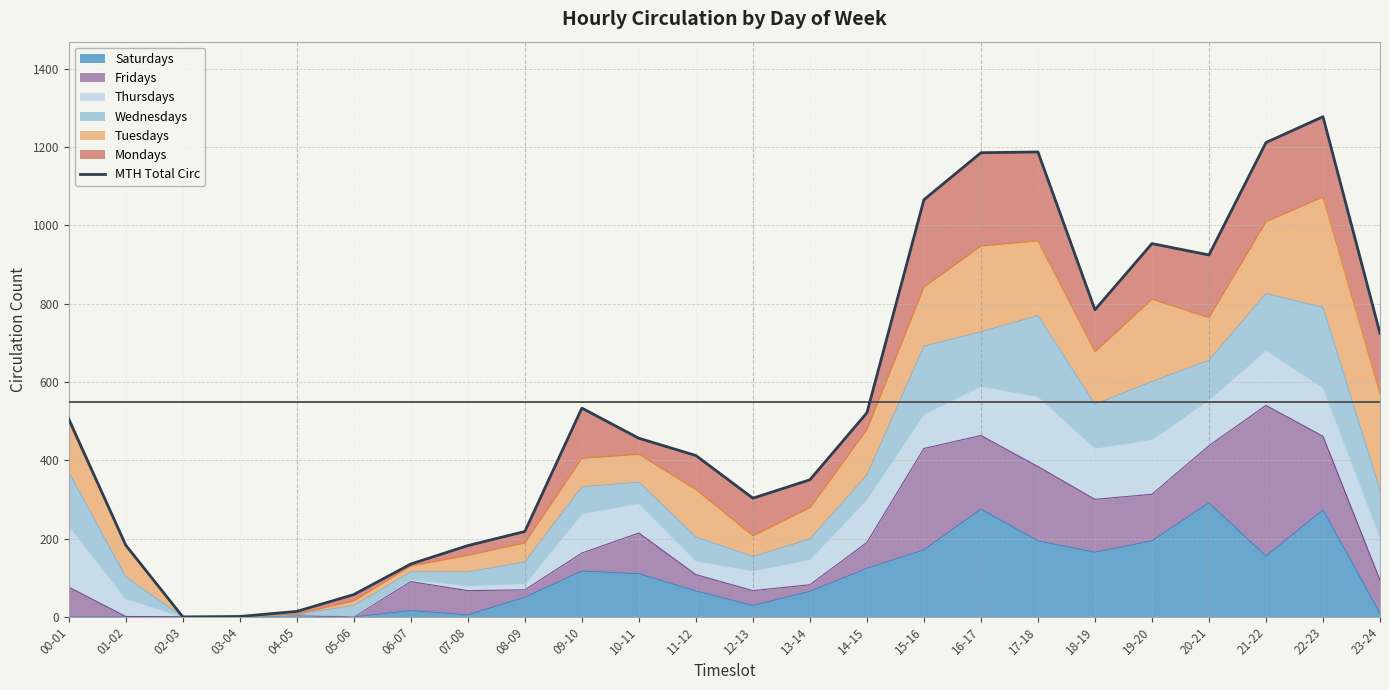

Where is the first local minimum?

02-03